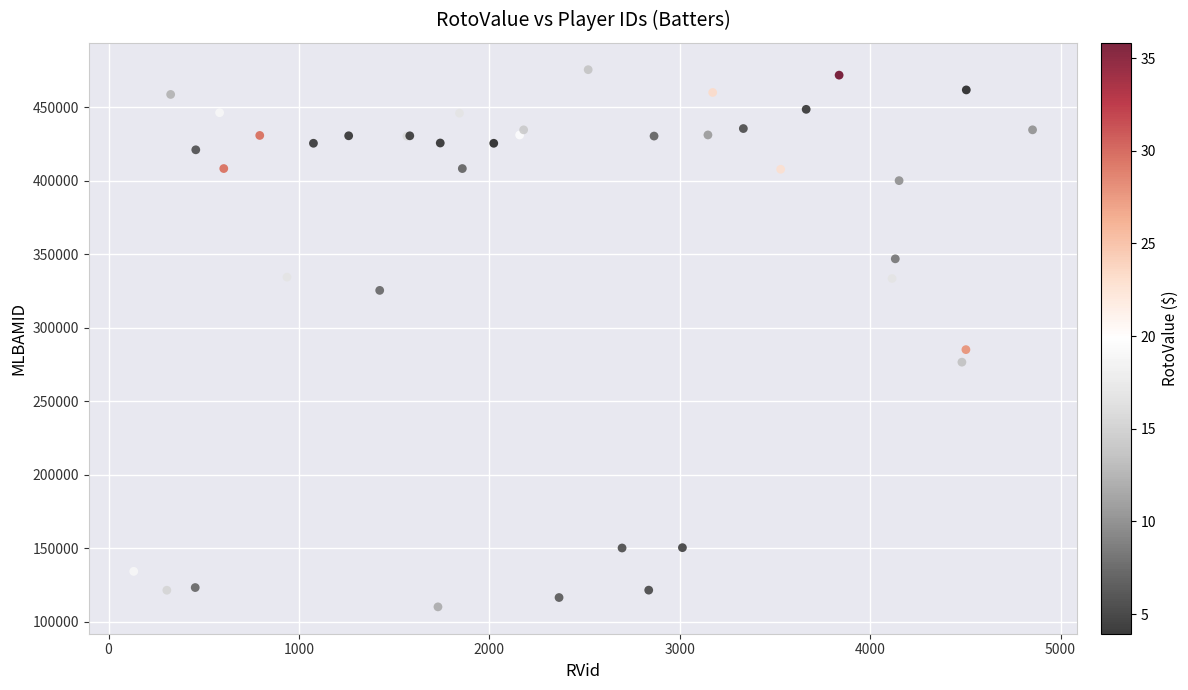

What Y value in the scatter plot is closest to 292805?

285078